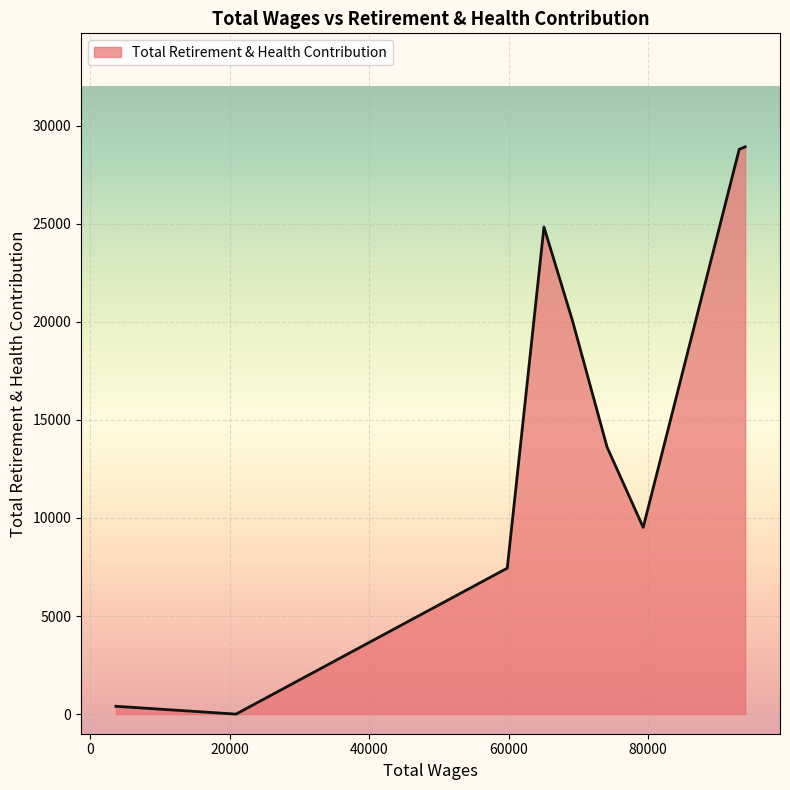

What is the difference between the maximum and minimum values?

28923